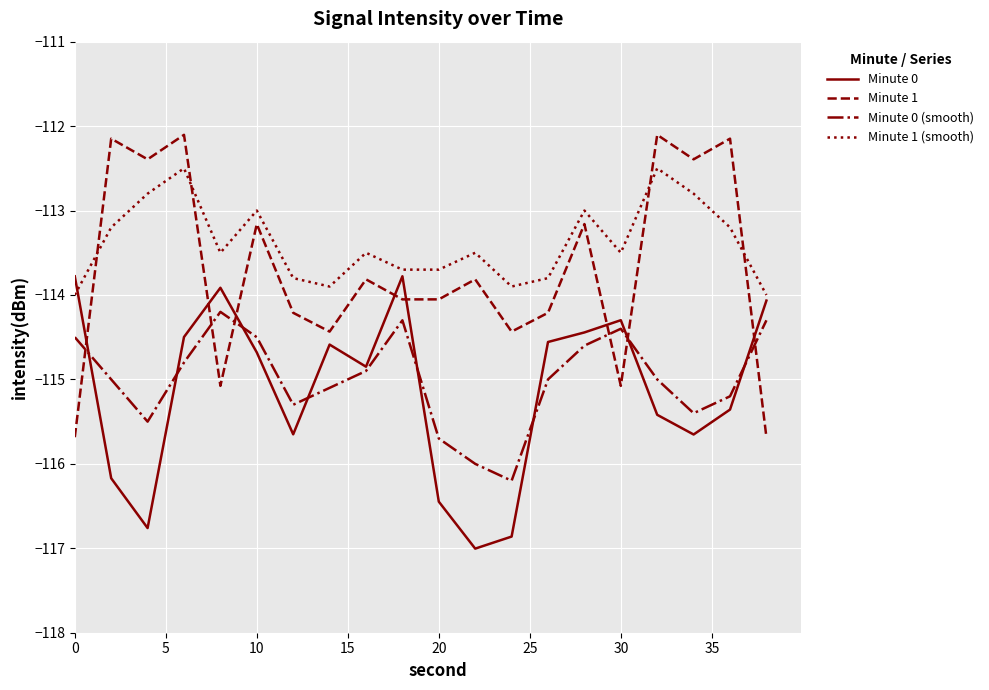

Which series has the largest total across all categories?

Minute 1 (smooth)